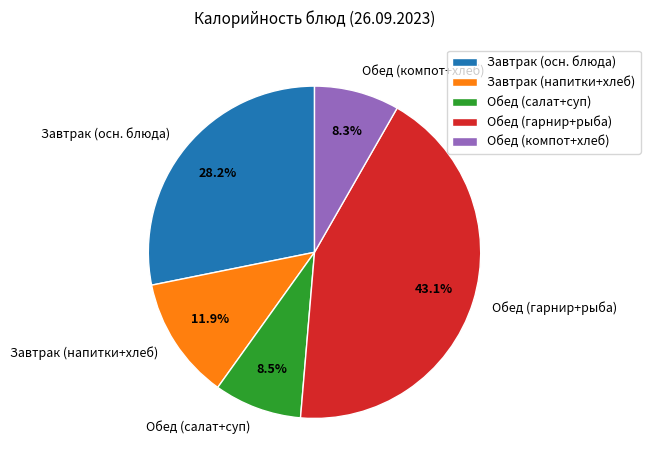

What is the largest slice in the pie chart?

Обед (гарнир+рыба)